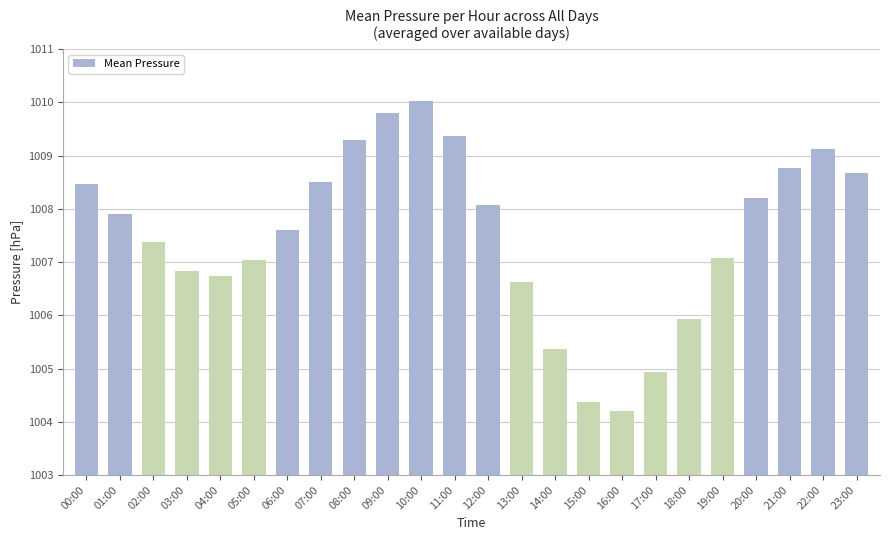

What is the value of the 11th bar from the left?

1010.0